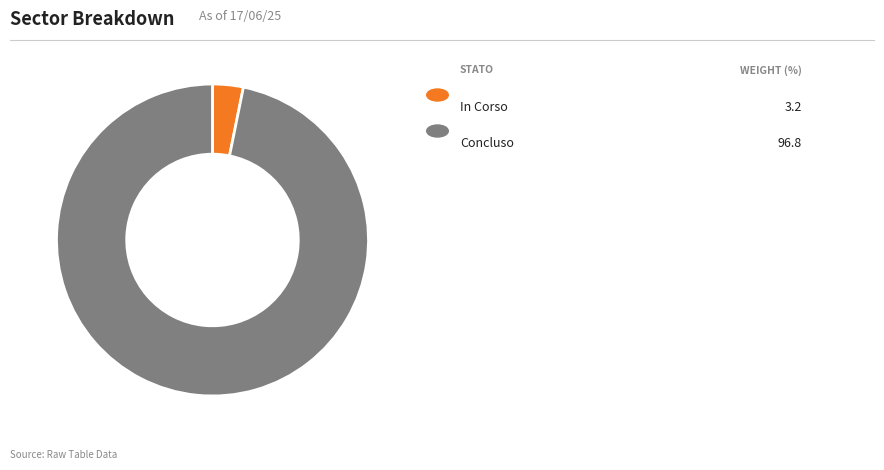

Does any single category account for the majority?

Yes